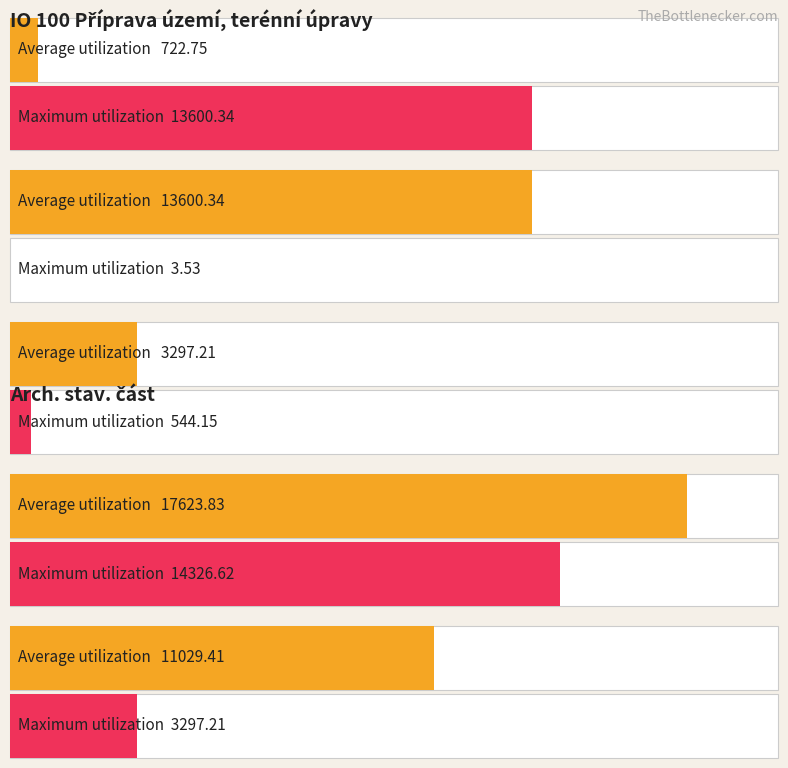

What is the difference between the maximum and minimum values in the Maximum utilization series?

14323.1